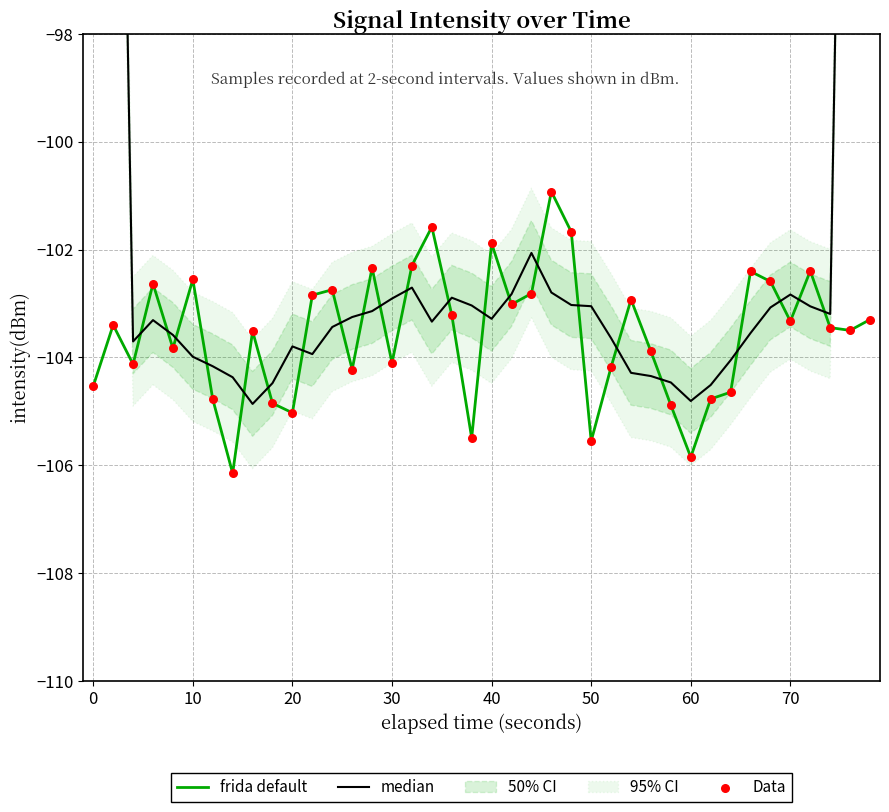

Which series reaches the minimum Y coordinate?

frida default